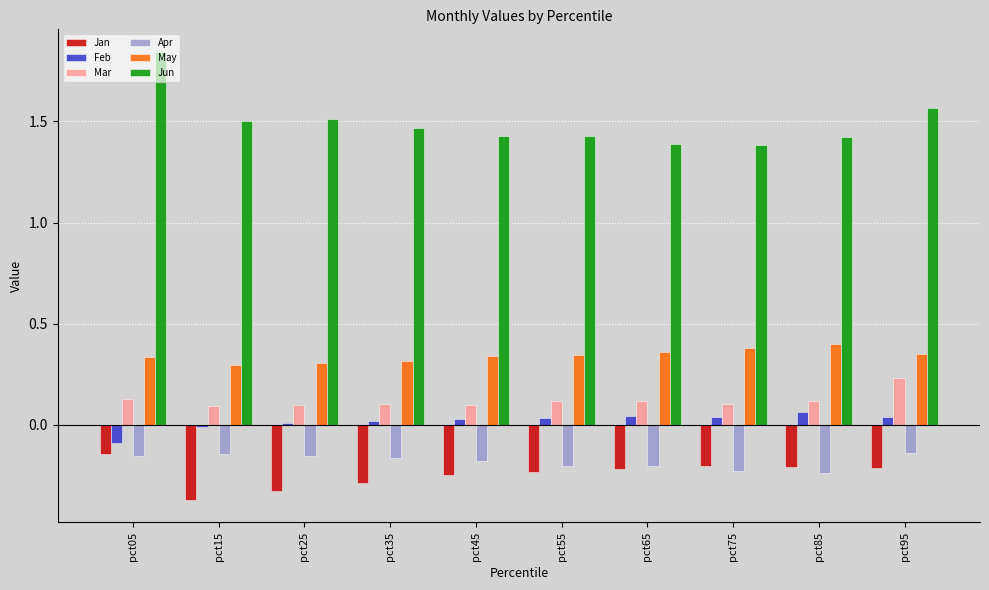

How many groups of bars are there?

10